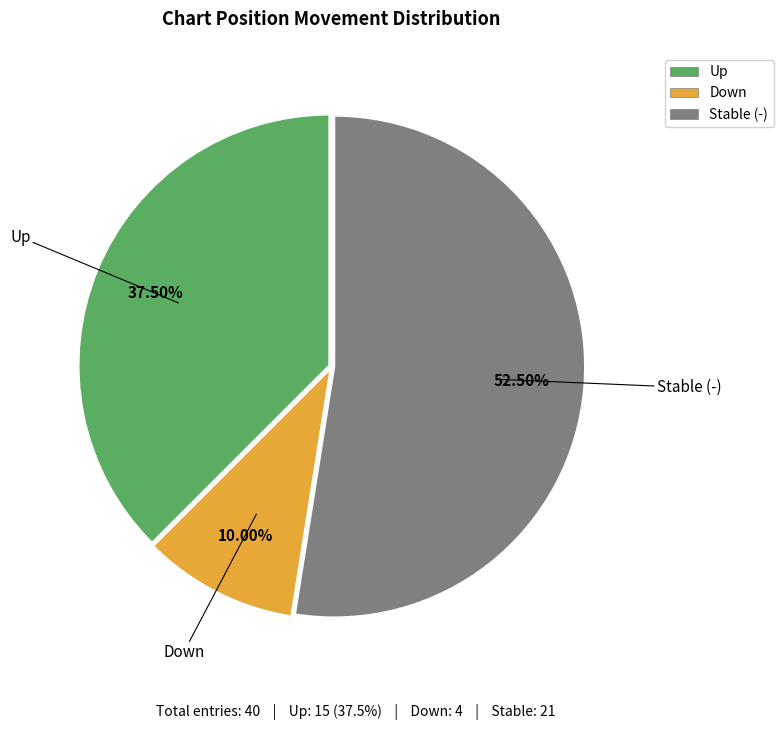

Is there a majority slice in this chart?

Yes